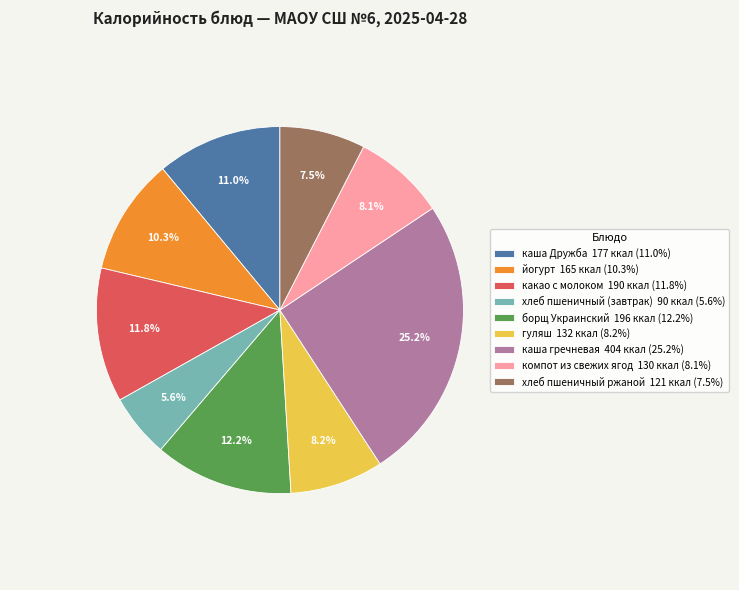

What percentage do компот из свежих ягод and какао с молоком together represent?

19.9%